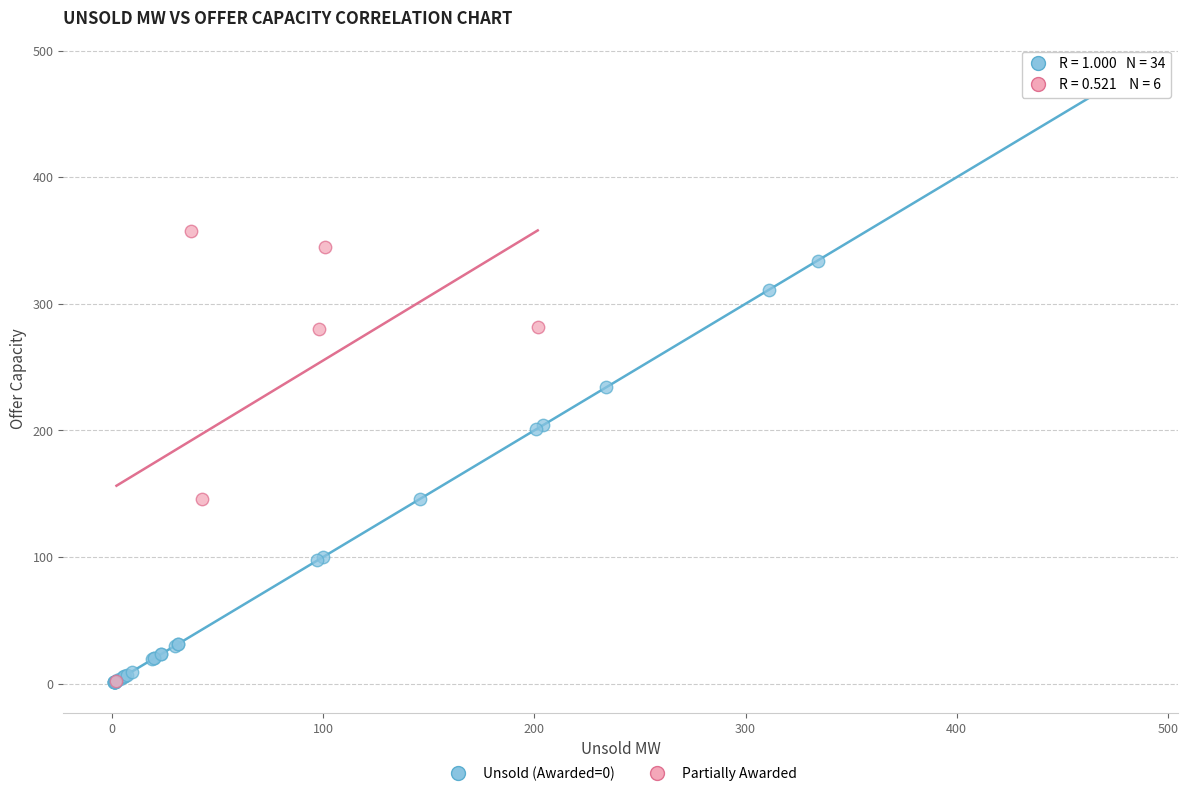

Which series has the largest Y range (max minus min)?

Unsold (Awarded=0)